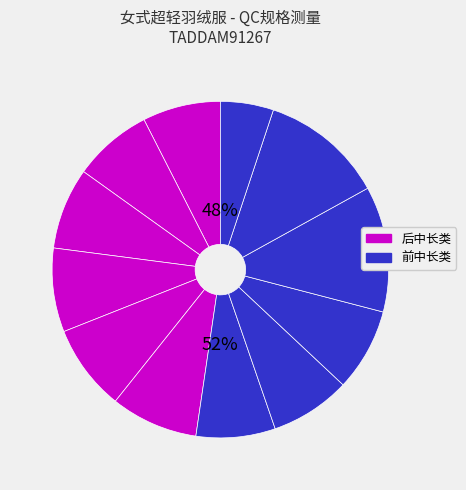

To the nearest percent, what is the difference between the largest and smallest slice percentages?

7%